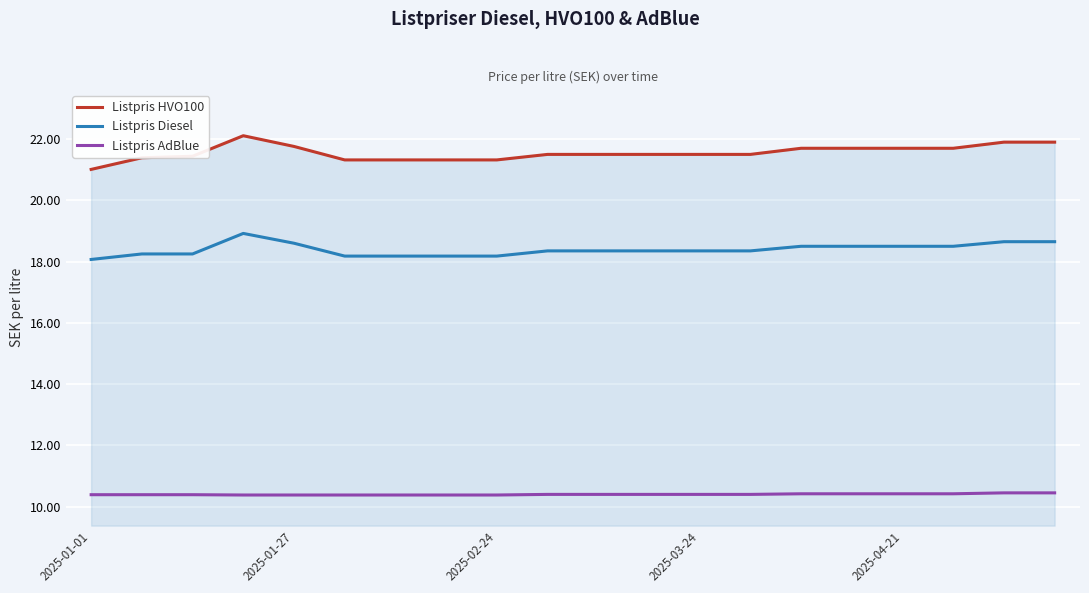

What is the smallest value displayed?

10.4